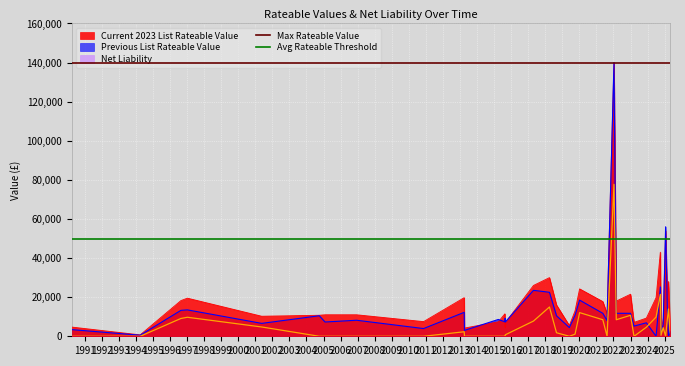

What is the maximum value for Current 2023 List Rateable Value?

140000.0